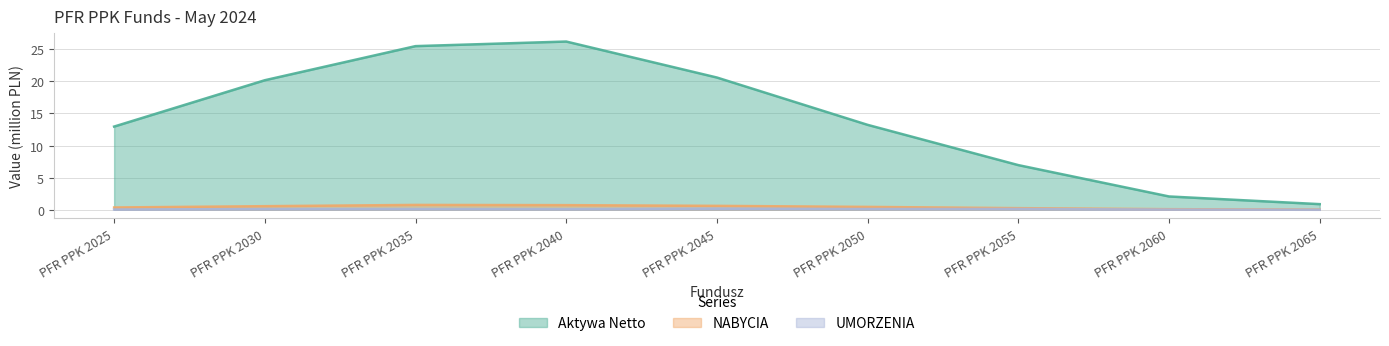

What is the value of the NABYCIA point at the 5th from the left?

0.6